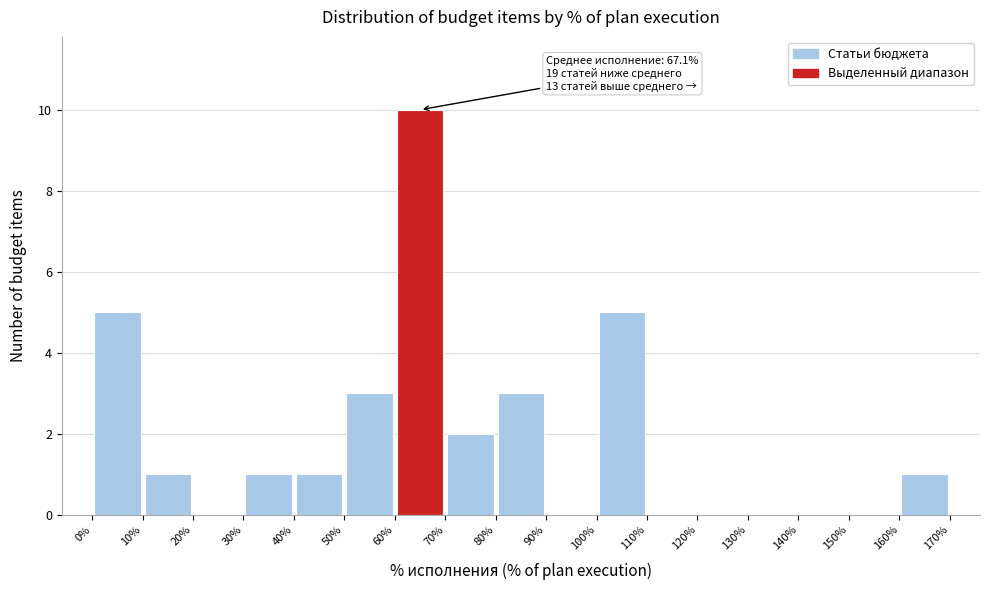

Which range on the x-axis has the tallest bar?

60% to 70%